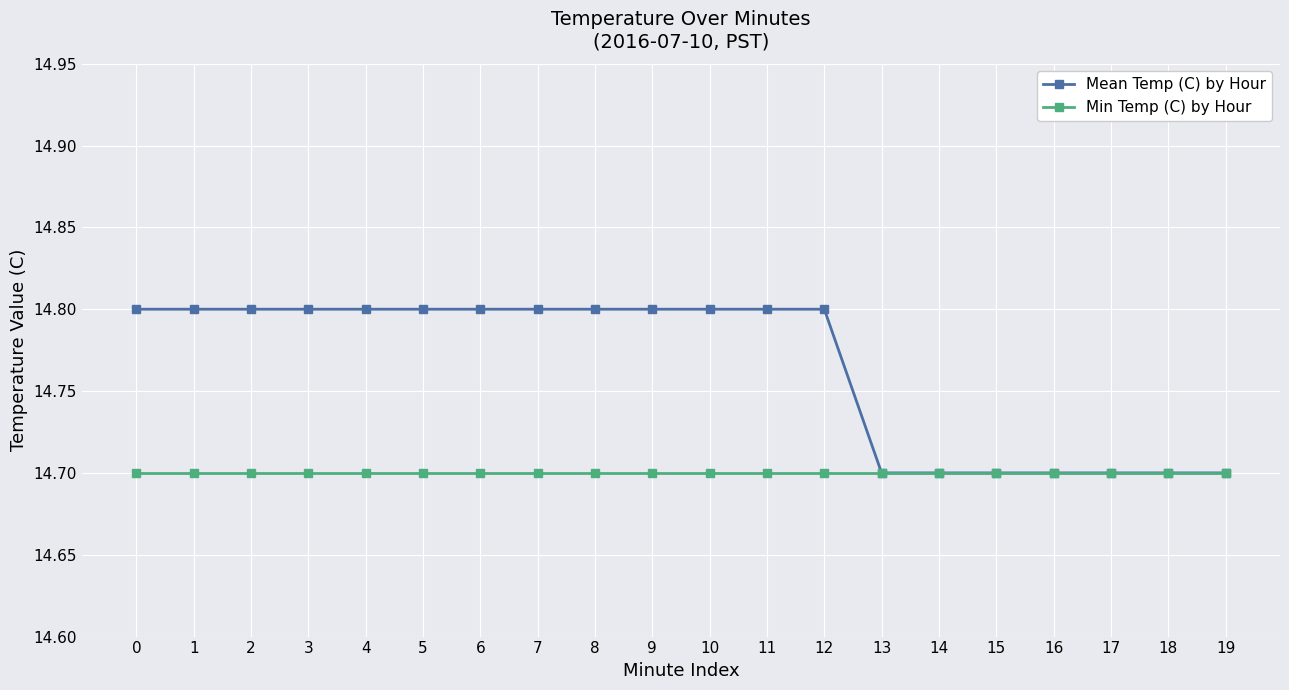

What is the greatest value displayed?

14.8